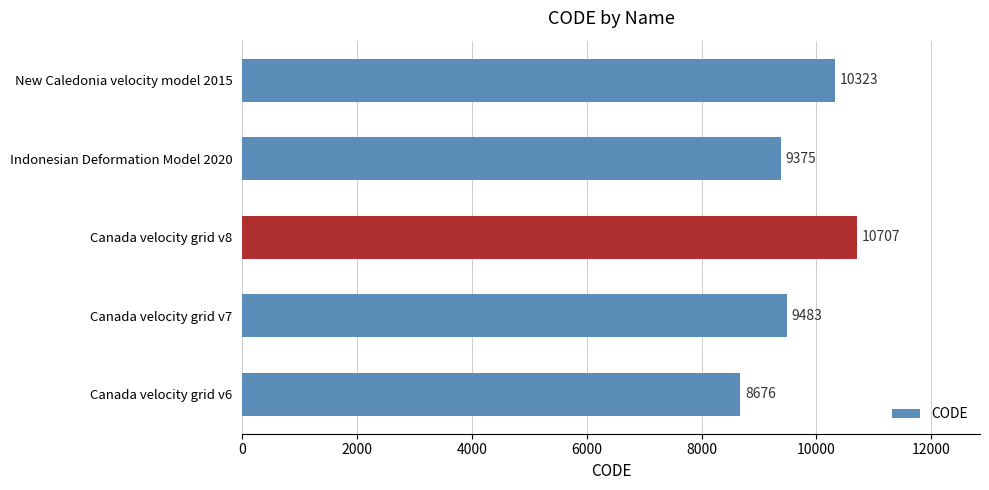

How many data points are less than 9483?

2